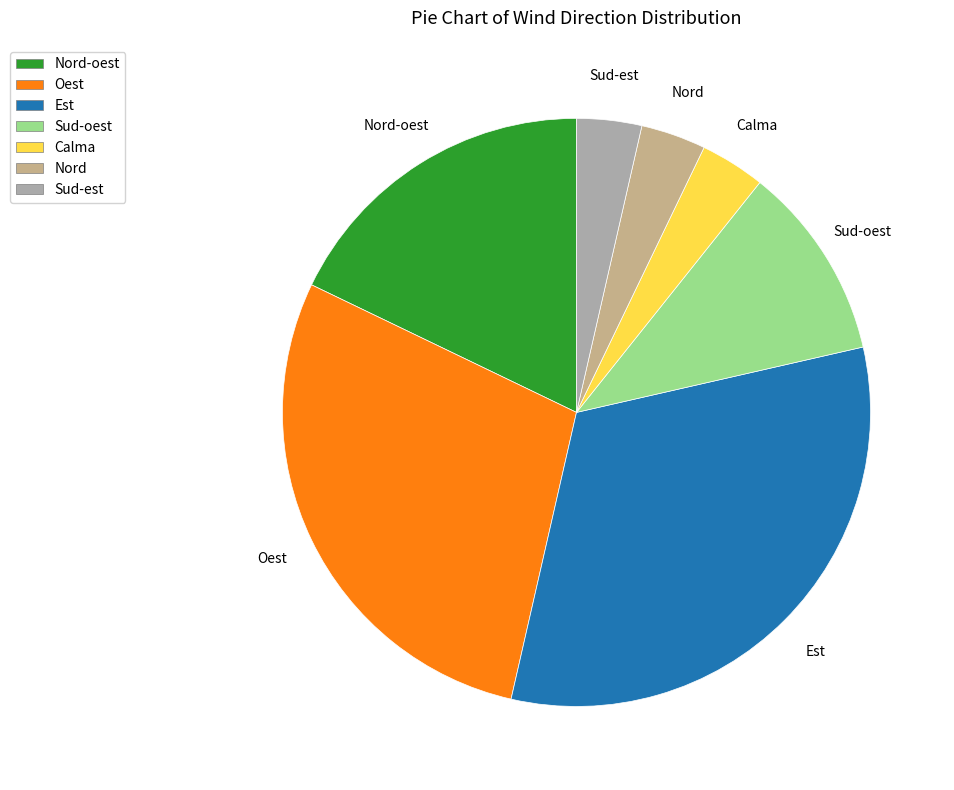

Which category has the biggest portion of the pie?

Est